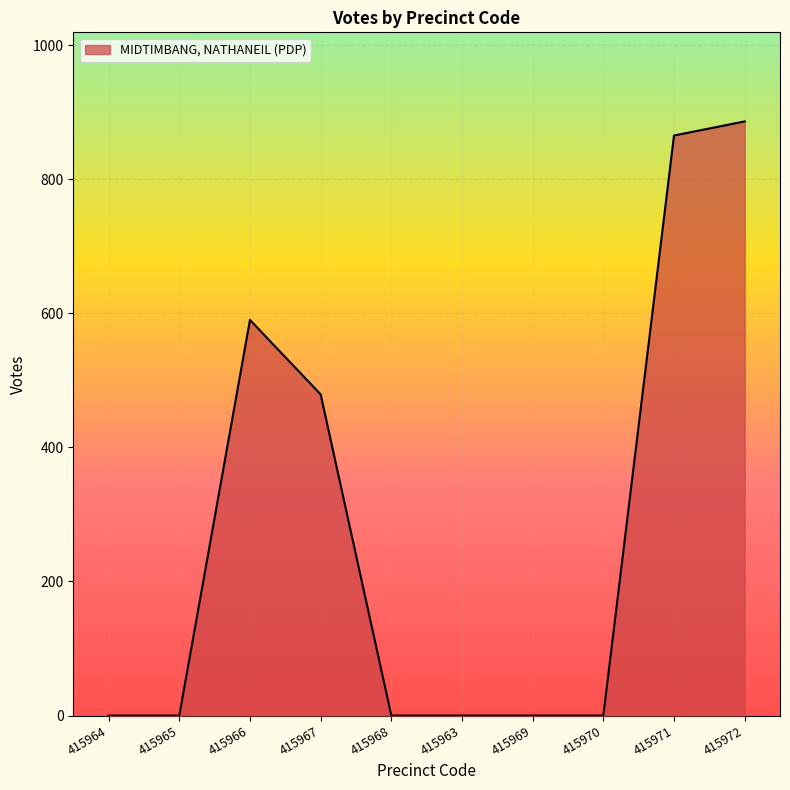

Which category has the highest value across all series?

415972